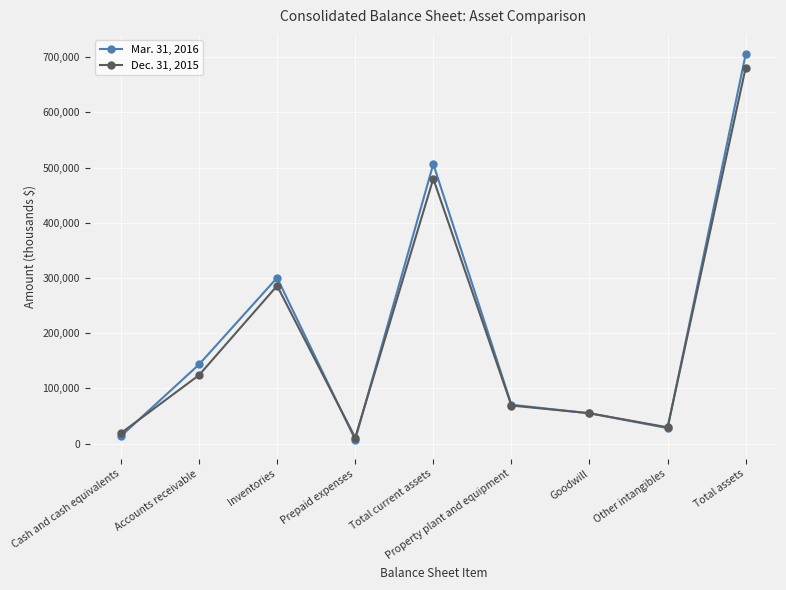

What is the sum of all Mar. 31, 2016 values?

1828804